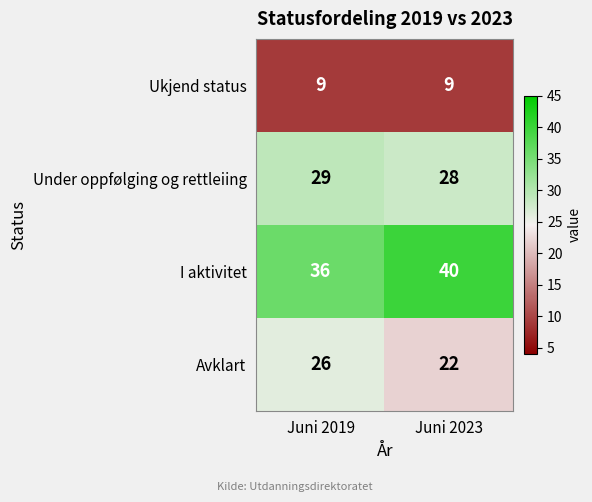

What is the difference between the highest and lowest values at Juni 2023?

31